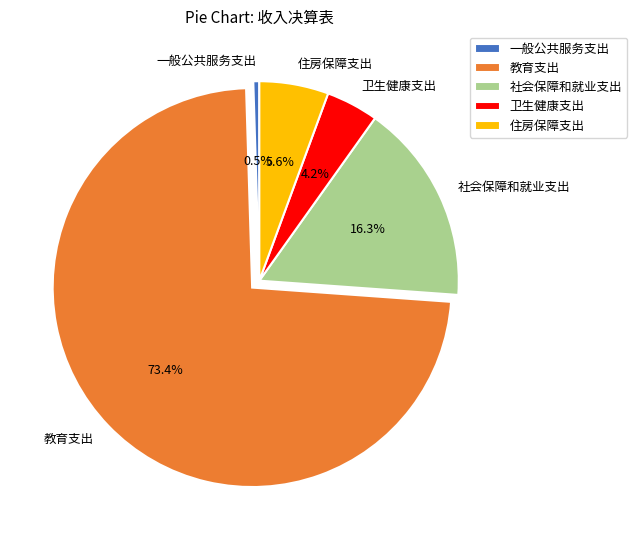

Does any single category account for the majority?

Yes